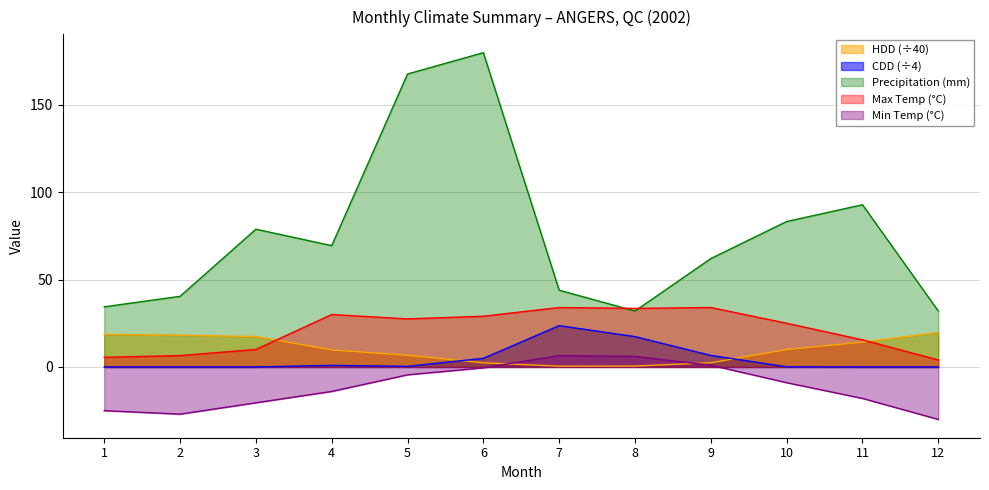

At how many categories does at least one series exceed 164?

2